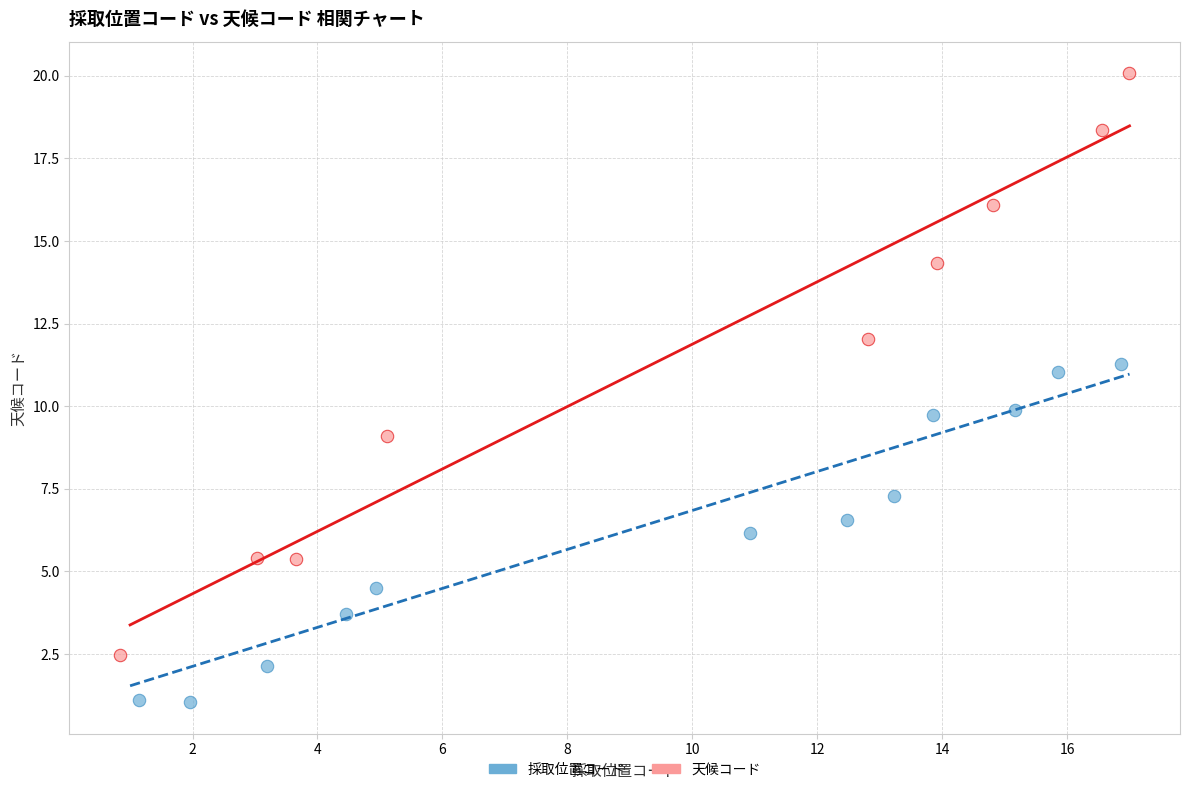

Which series contains the lowest Y value?

採取位置コード